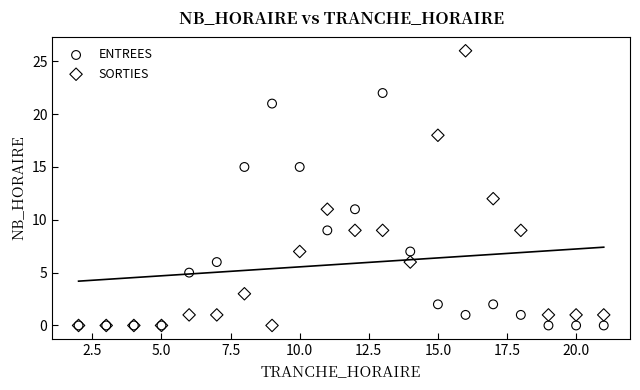

In the SORTIES series, what Y value is closest to 13?

12